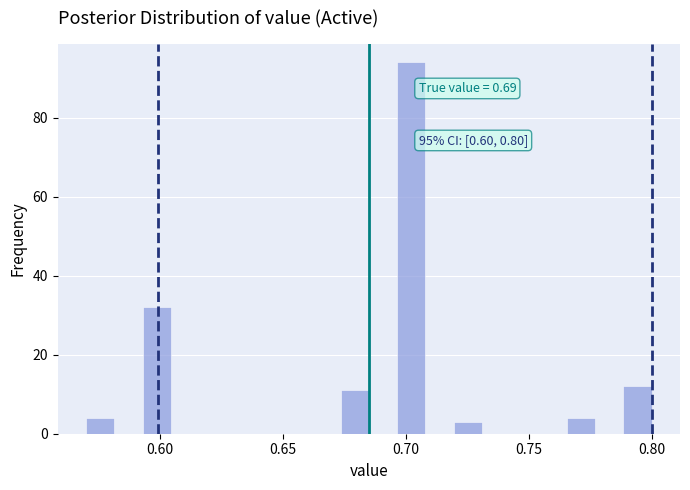

Read against the x-axis, roughly where is the centre of the tallest bar?

0.700